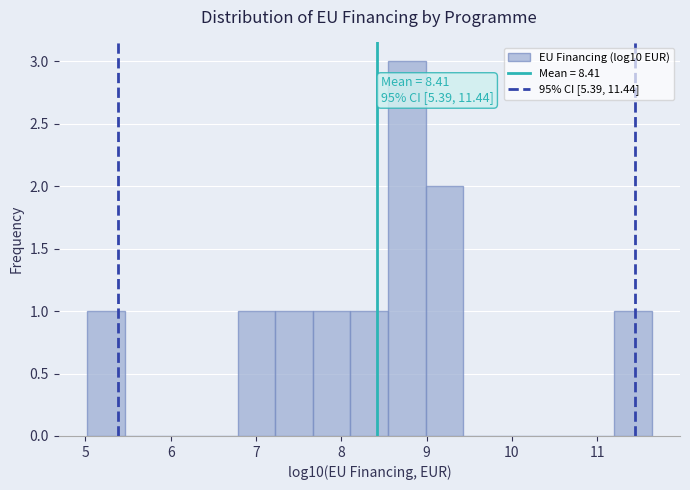

Over which range of the x-axis is the bar tallest?

8.5 to 9.0